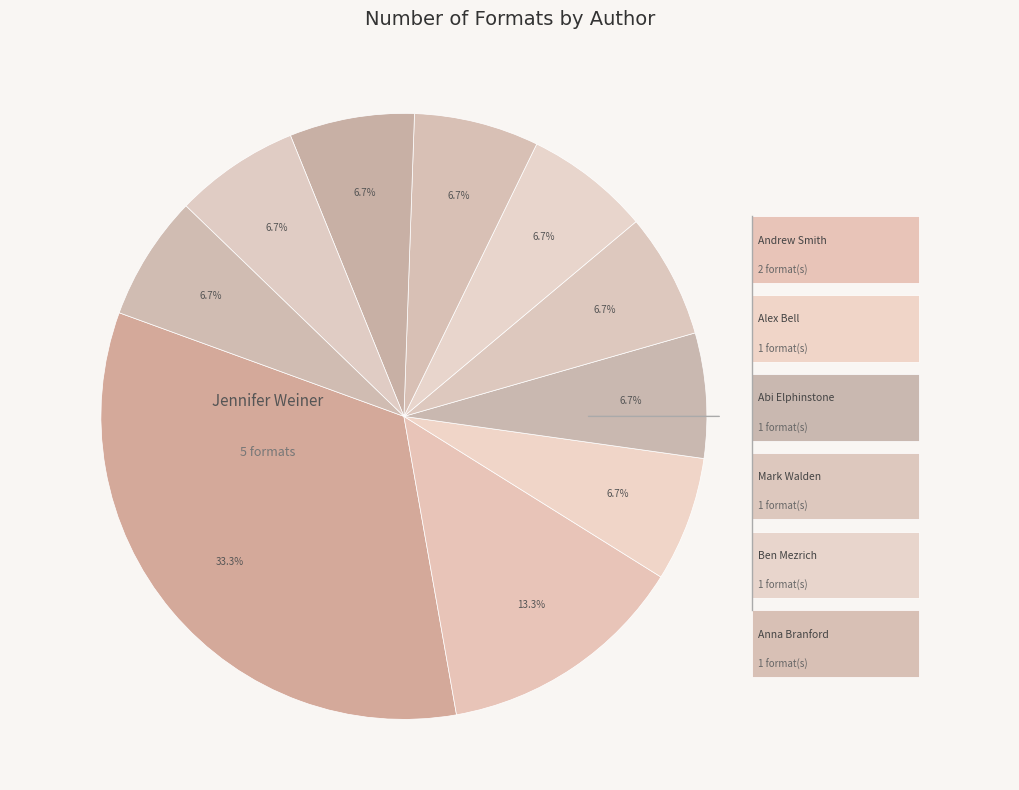

To the nearest percent, what is the difference between the largest and smallest slice percentages?

27%